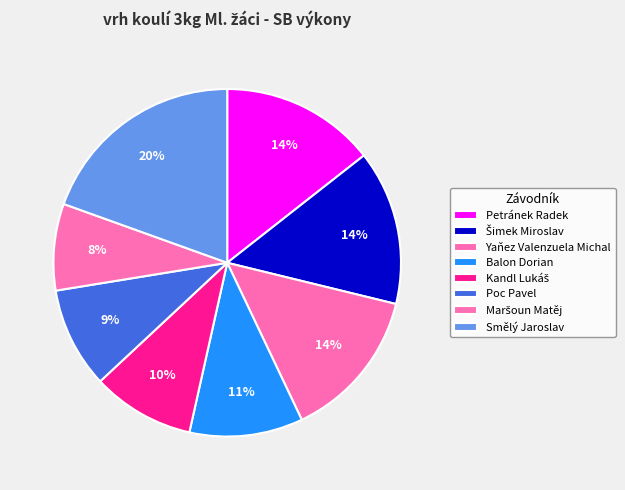

What is the ratio of the value at Poc Pavel to the value at Petránek Radek?

0.7